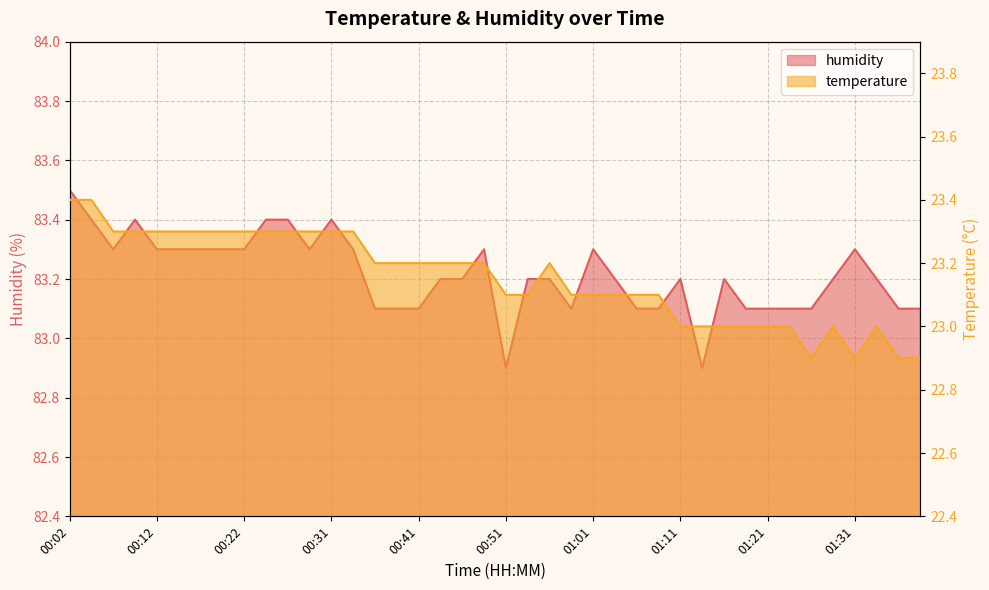

Rank the categories by humidity value from lowest to highest.

00:51, 01:14, 00:36, 00:39, 00:41, 00:59, 01:06, 01:09, 01:18, 01:21, 01:23, 01:26, 01:36, 01:39, 00:44, 00:46, 00:54, 00:56, 01:04, 01:11, 01:16, 01:29, 01:34, 00:07, 00:12, 00:14, 00:17, 00:19, 00:22, 00:29, 00:34, 00:49, 01:01, 01:31, 00:04, 00:09, 00:24, 00:27, 00:31, 00:02